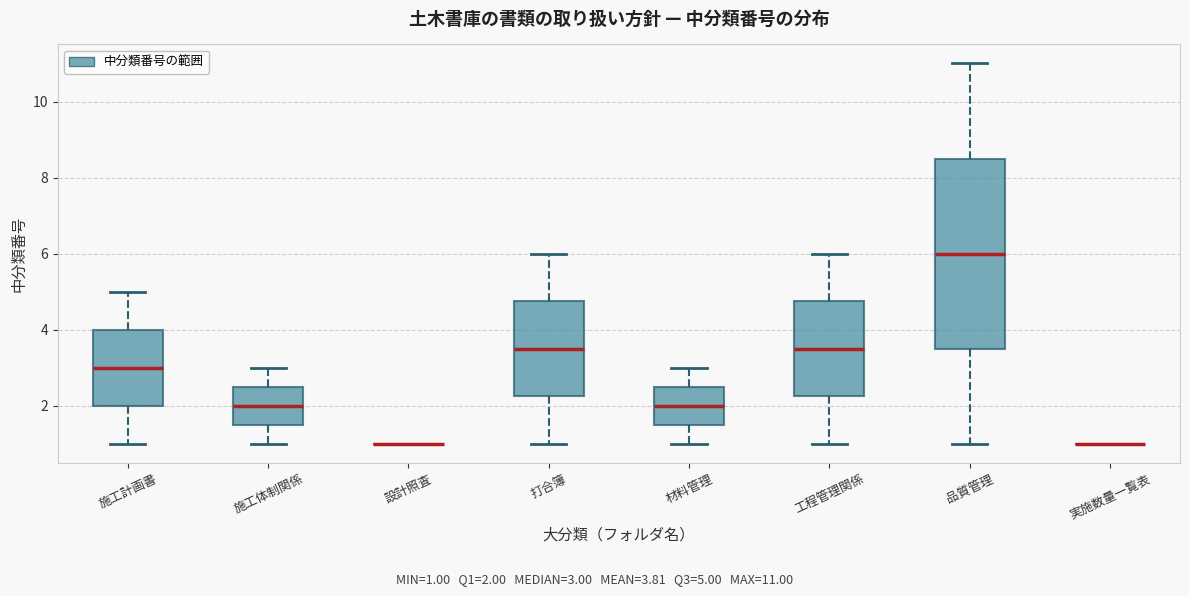

Where is the upper edge of the box for 打合簿 on the y-axis? The values are not printed on the chart, so give them approximately, as read against the axis.

4.8